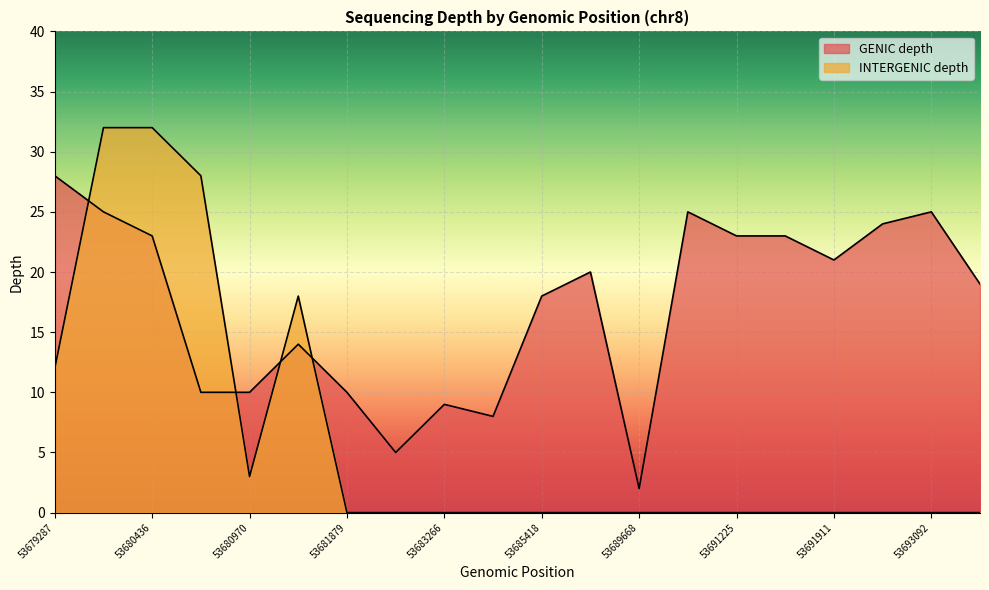

Does the chart display data point markers on the line(s)?

No